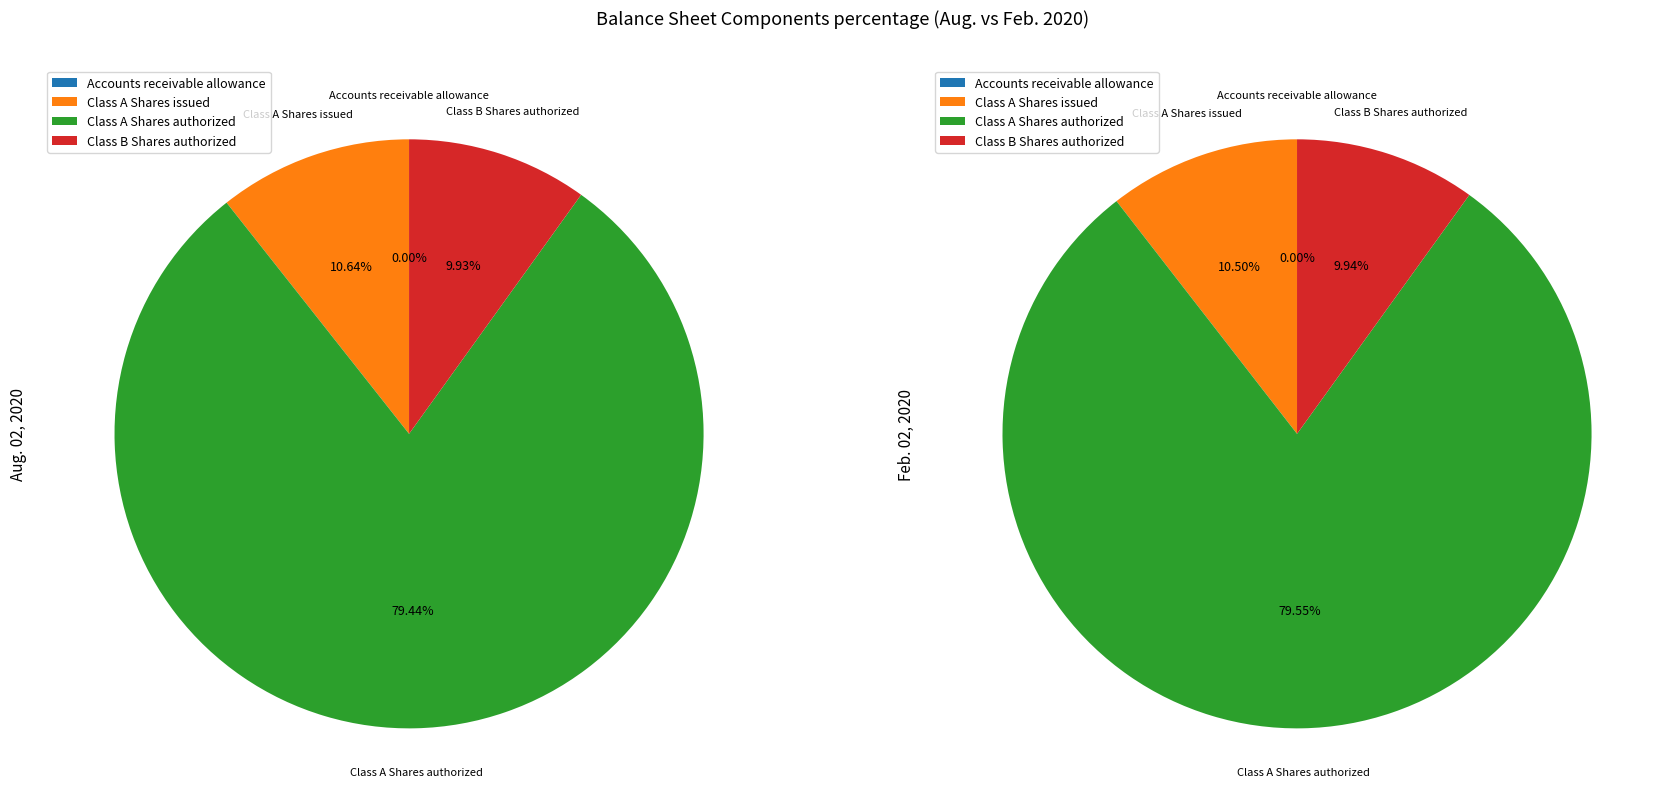

Between Class B Shares authorized and Class A Shares authorized, which is larger?

Class A Shares authorized